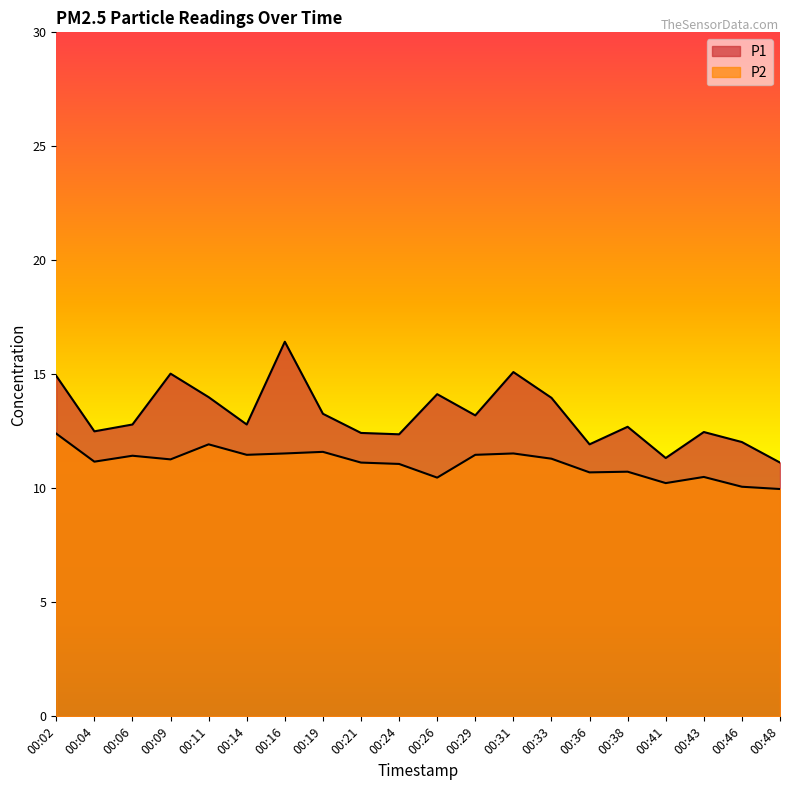

Between 00:04 and 00:31, which series saw the biggest shift?

P1